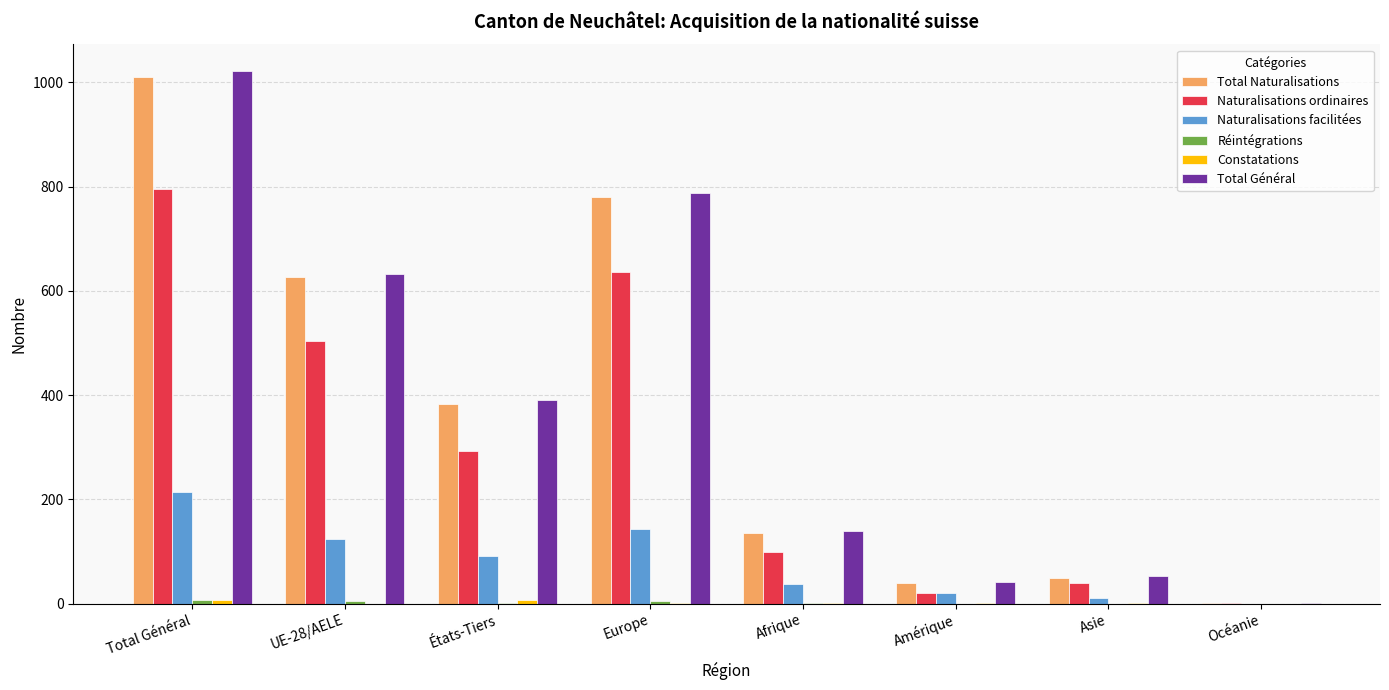

What is the approximate value of Naturalisations ordinaires at Asie, to the nearest 50?

50